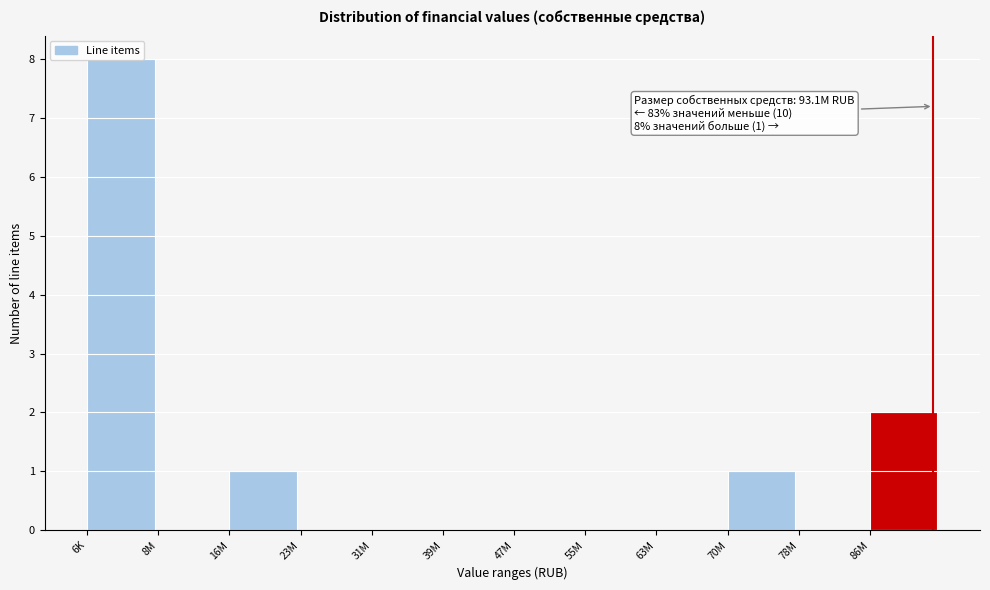

Where is the data nearest to the value 4?

86M